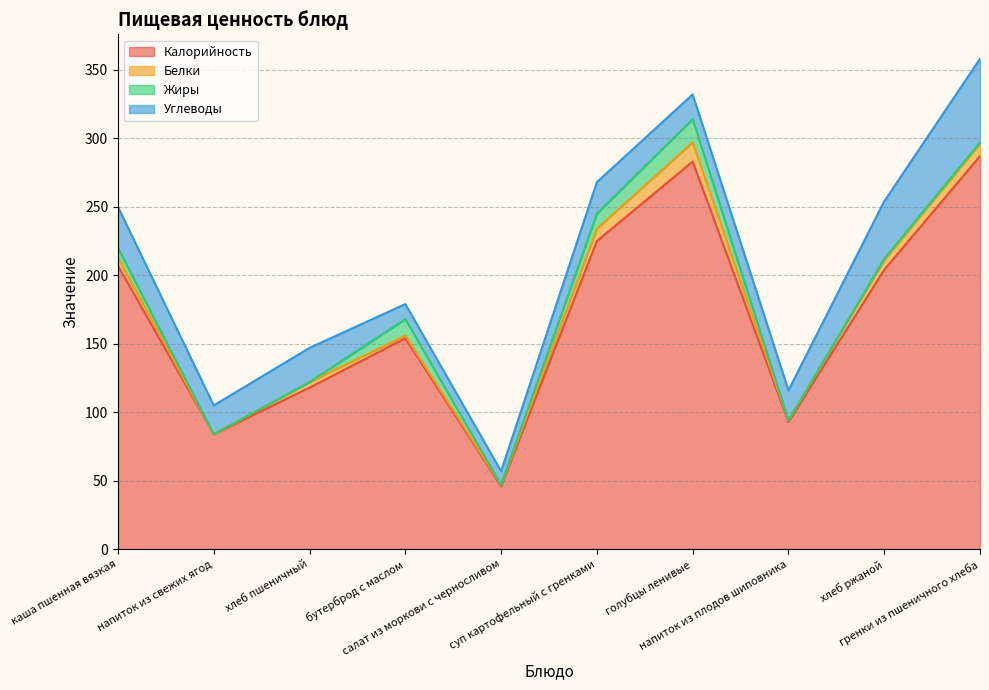

How many distinct data groups are displayed?

4